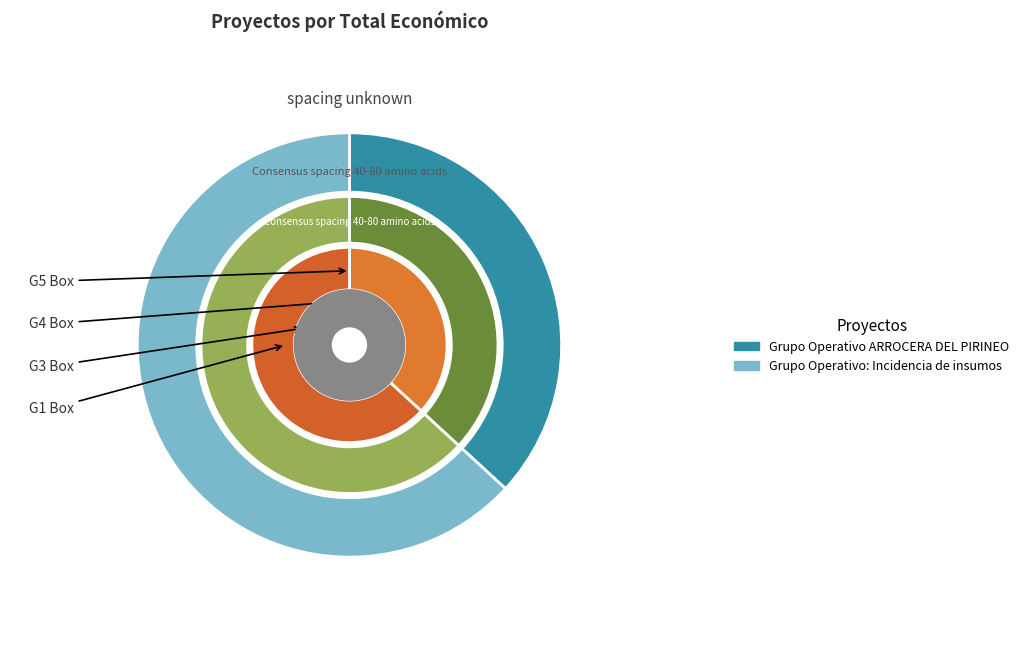

What portion of the pie excludes Grupo Operativo ARROCERA DEL PIRINEO?

63.2%